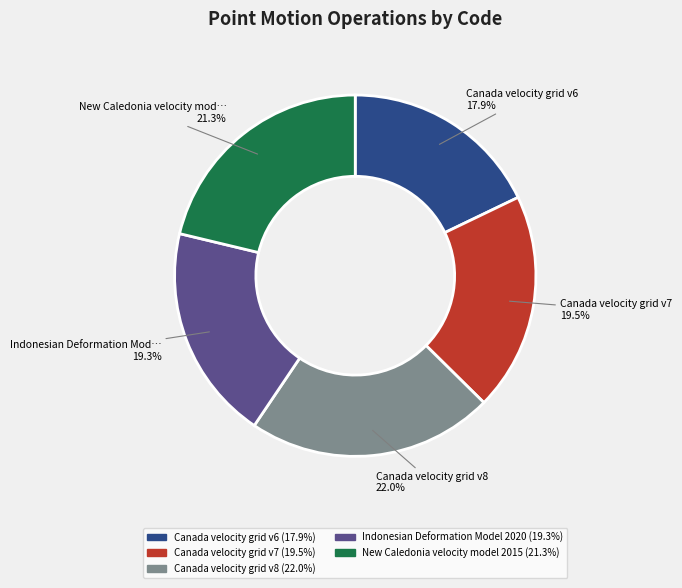

Is there any slice that represents more than half of the pie?

No